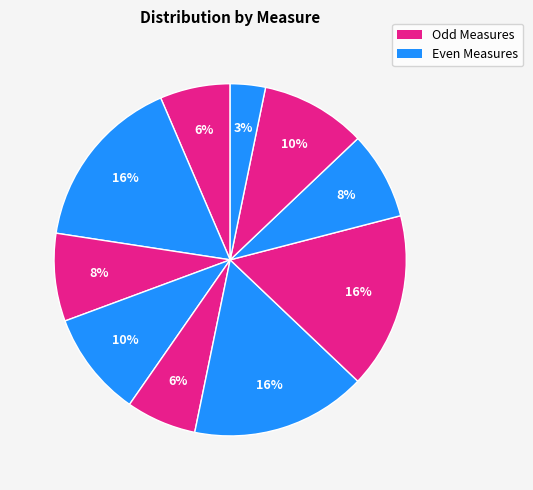

How many slices are in this pie chart?

10